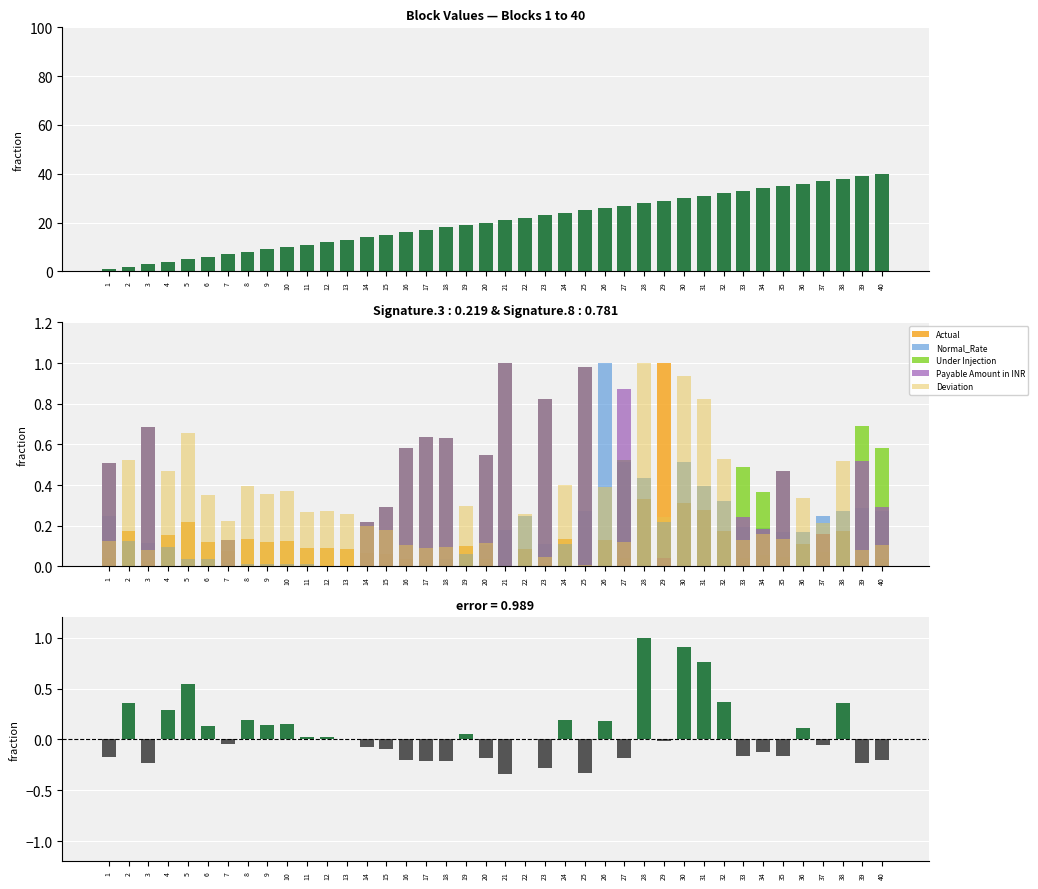

What is the maximum value for Normal_Rate?

1.0